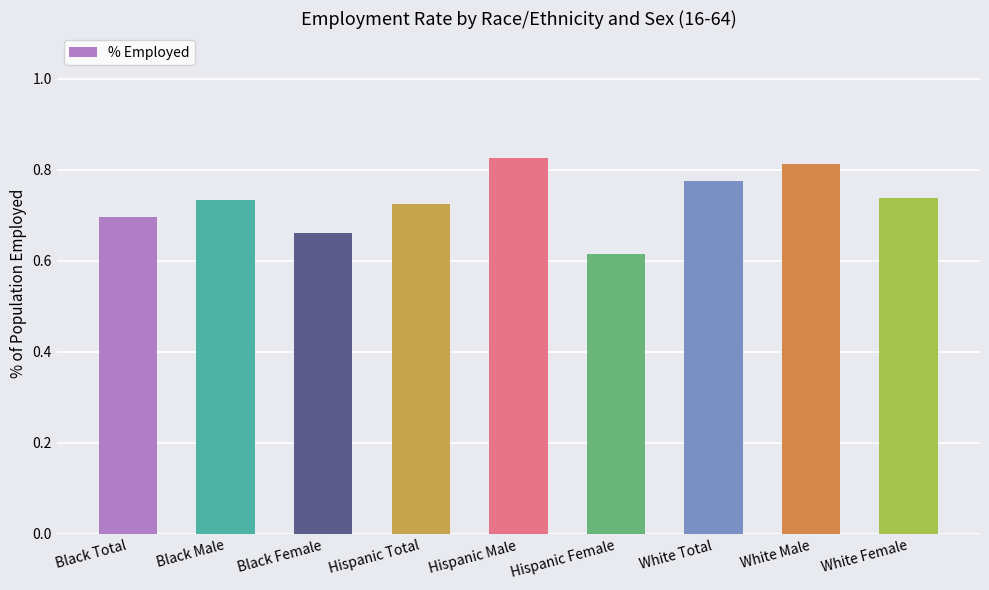

The value at Hispanic Total is 0.7. True or false?

True